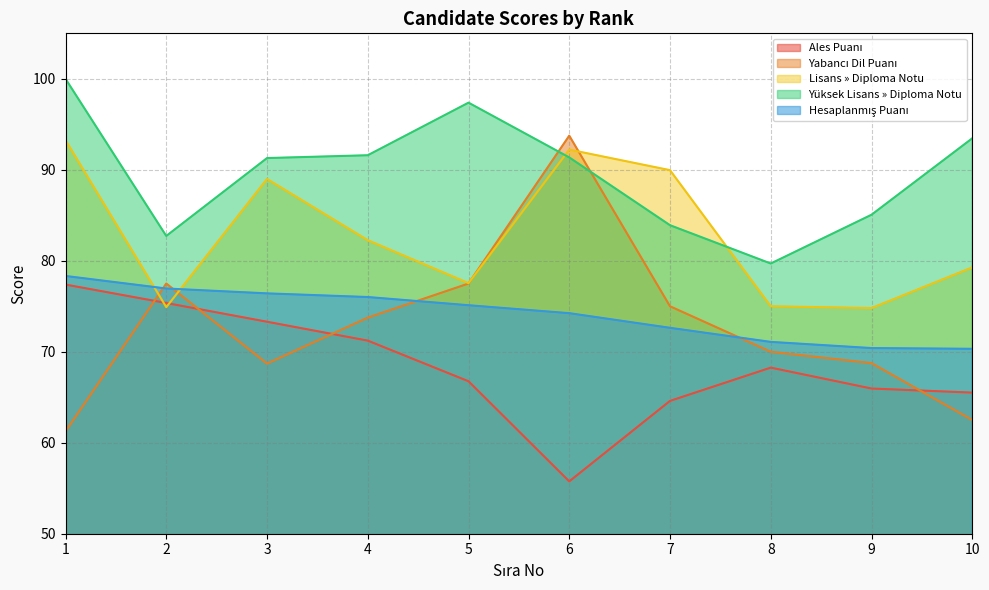

What is the value of the Ales Puanı point at the 6th from the left?

55.8